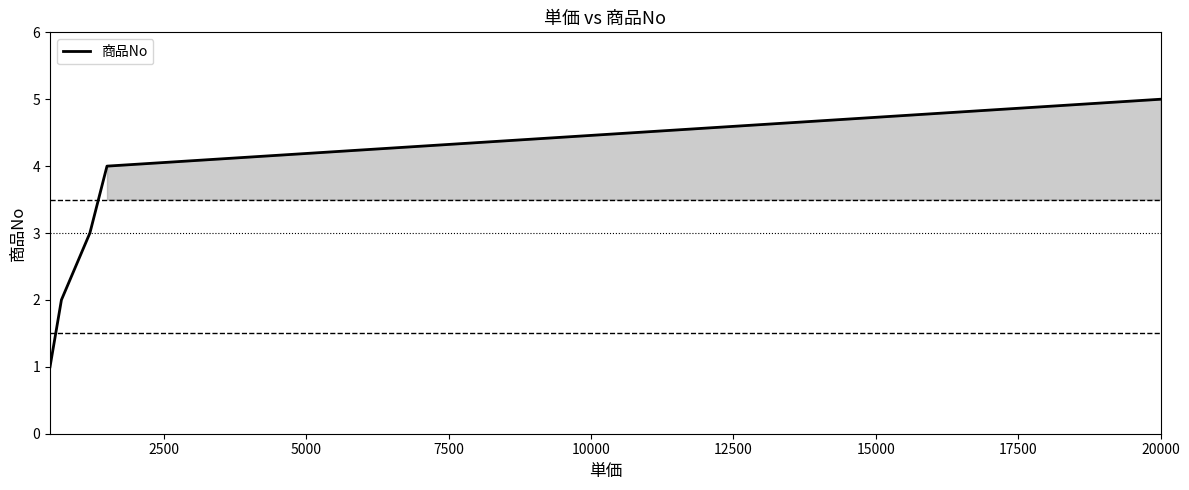

What is the sum of all values?

15